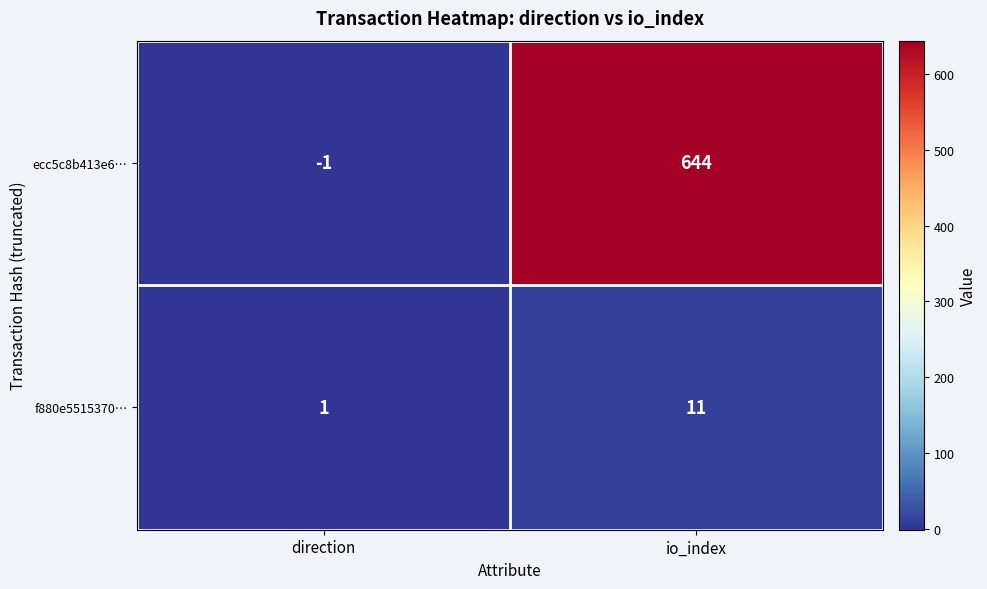

At io_index, list the series in order from smallest to largest.

f880e5515370…, ecc5c8b413e6…